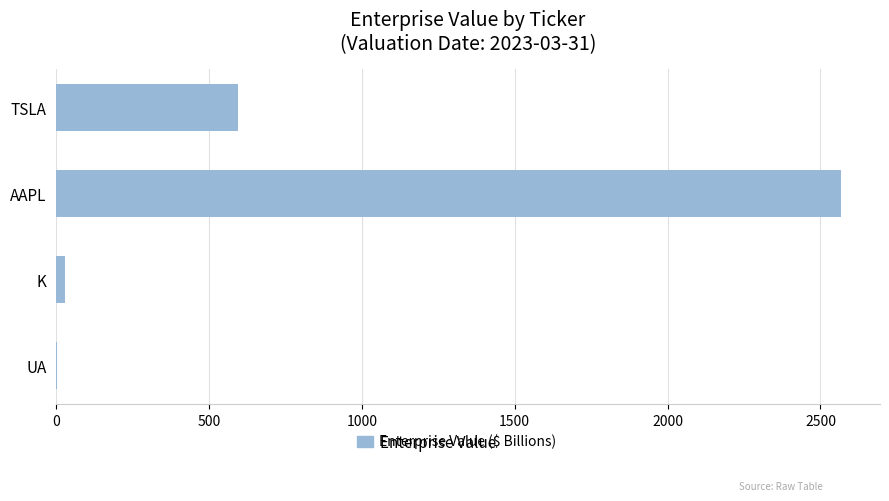

At which label is the value closest to 1285?

TSLA